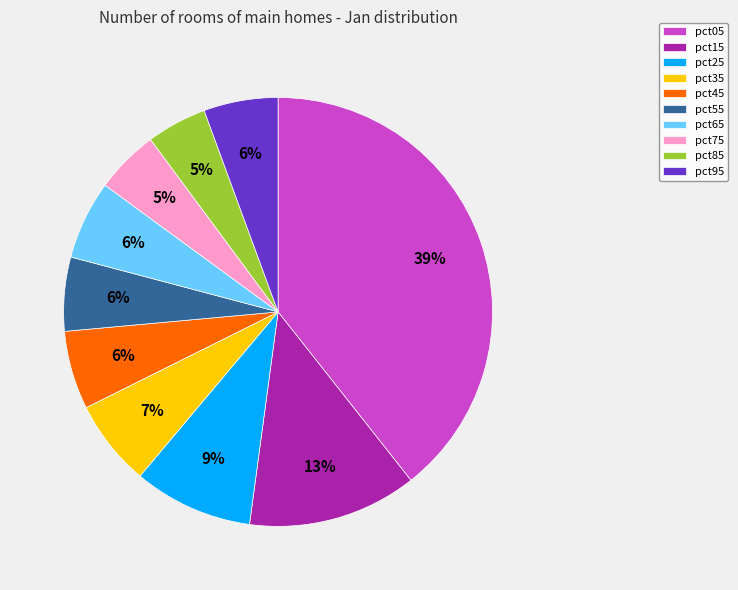

The pct05 slice represents 29% of the pie. True or false?

False